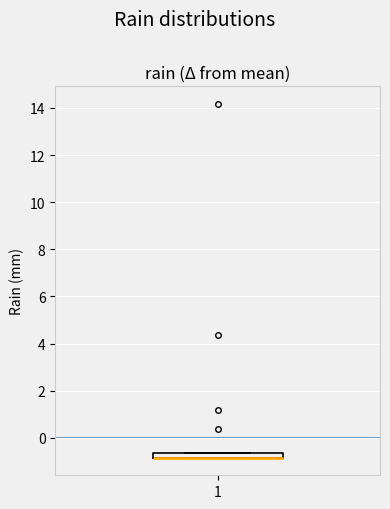

Where is the upper edge of the box at x = 1 on the y-axis? The values are not printed on the chart, so give them approximately, as read against the axis.

-0.6